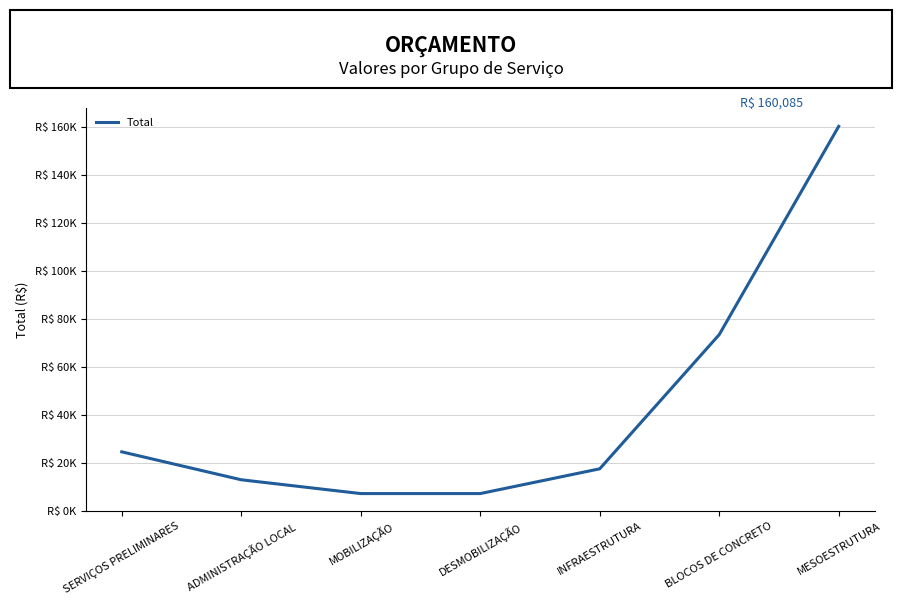

What is the maximum value shown in the chart?

160085.1